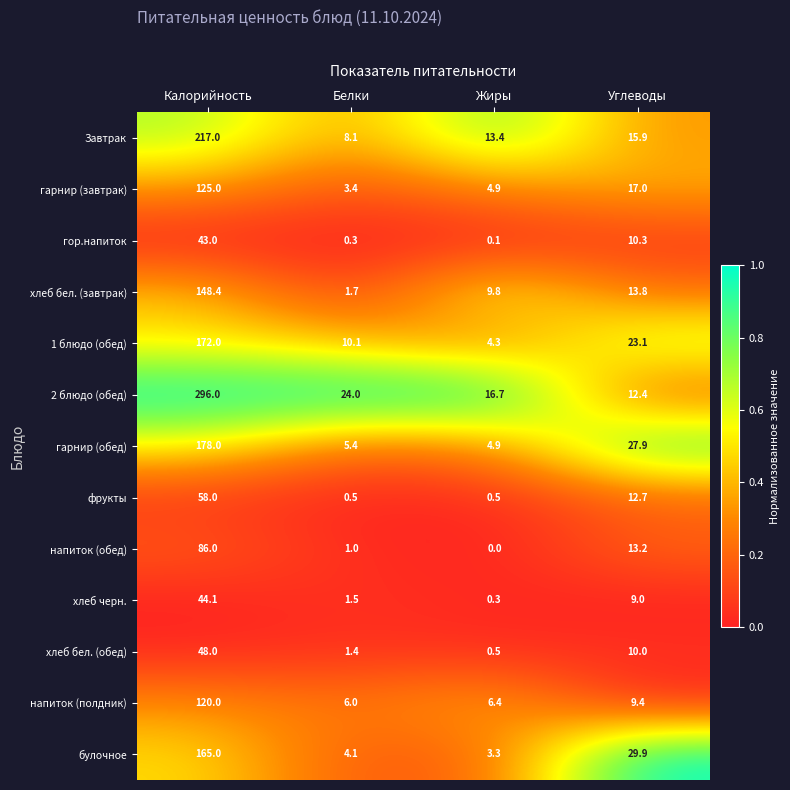

Is it true that булочное equals 29.9 at Углеводы?

True